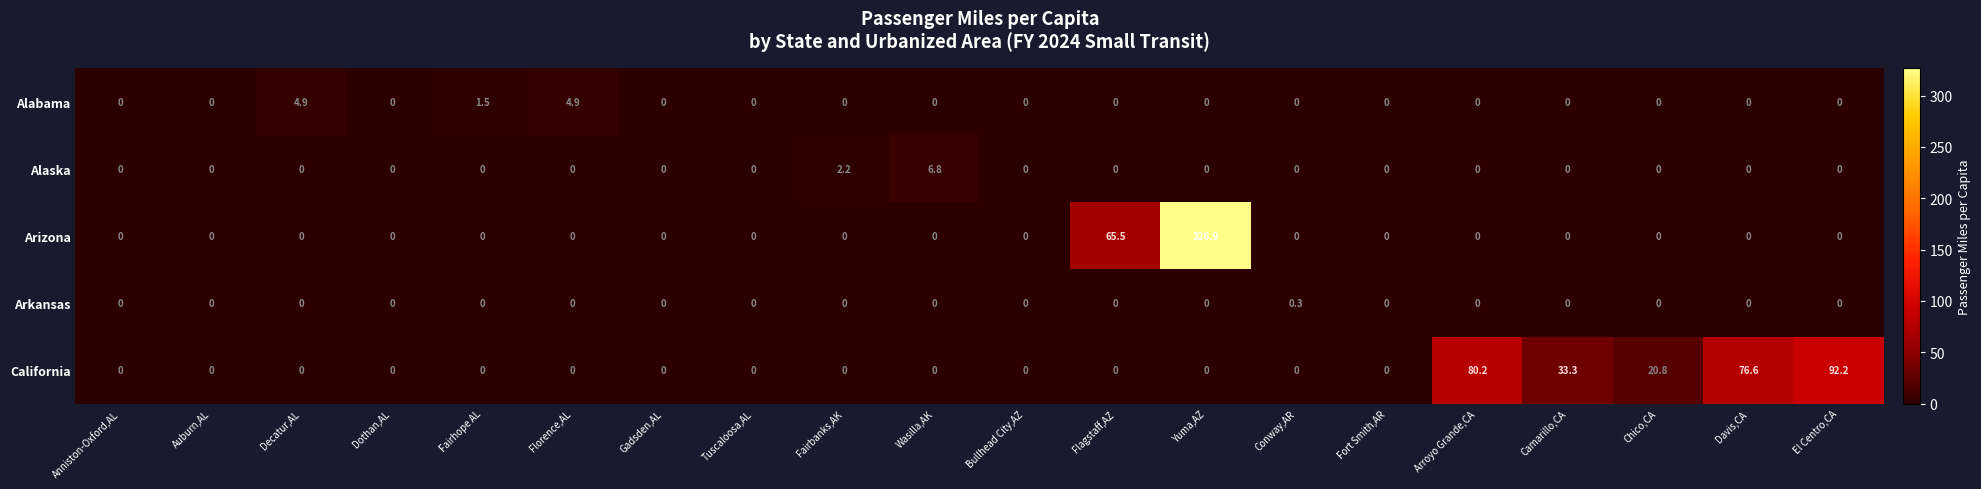

How many distinct data groups are displayed?

5